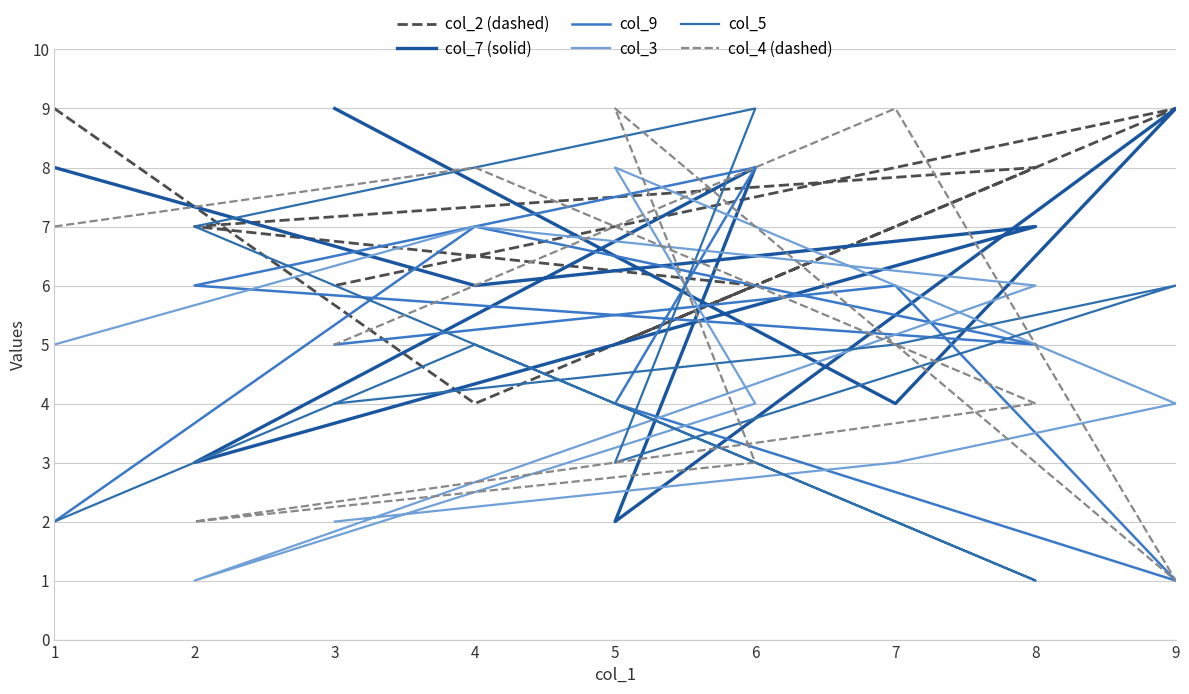

How many intersections are there between col_9 and col_4 (dashed)?

2